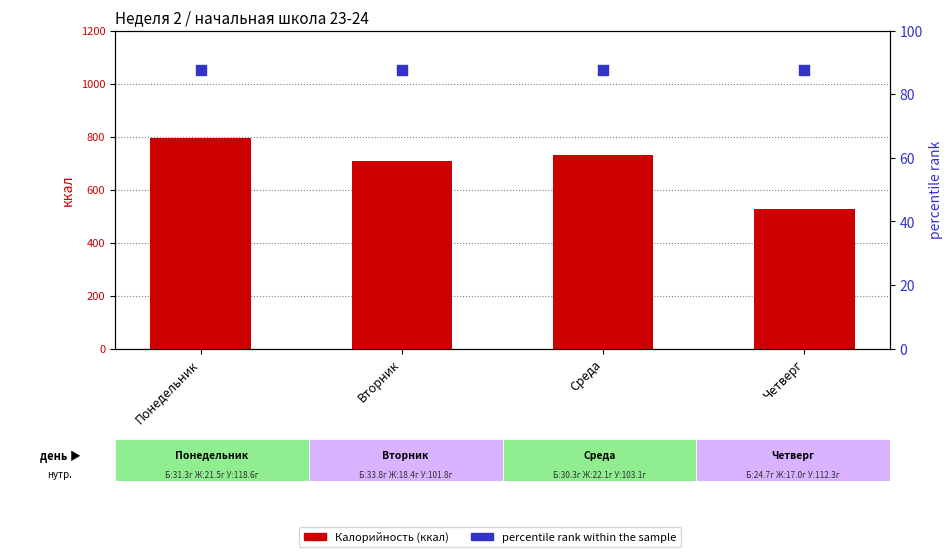

Which series has the widest spread of Y values?

Калорийность (ккал)